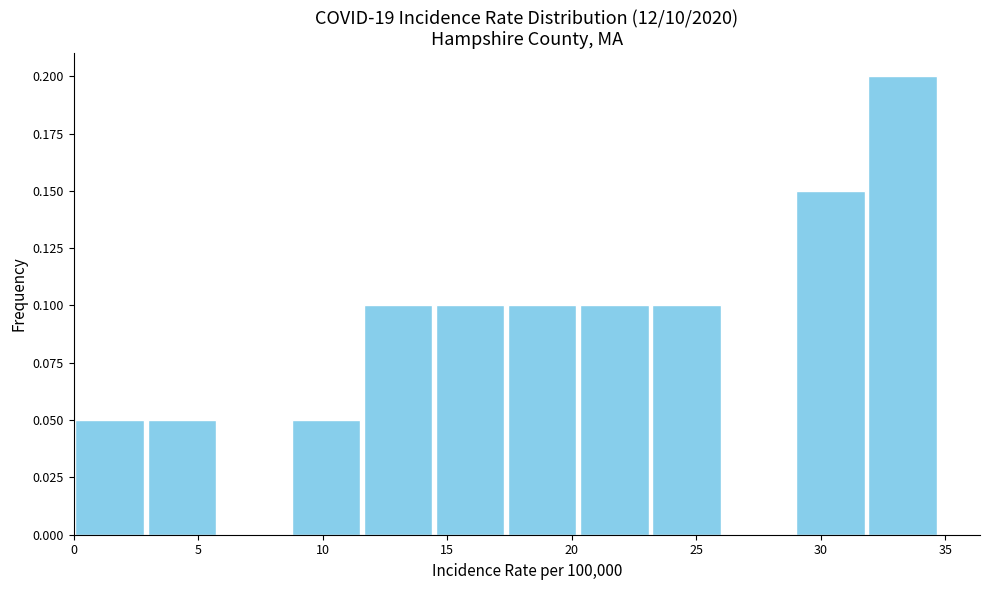

Which range on the x-axis has the tallest bar?

32.0 to 34.5